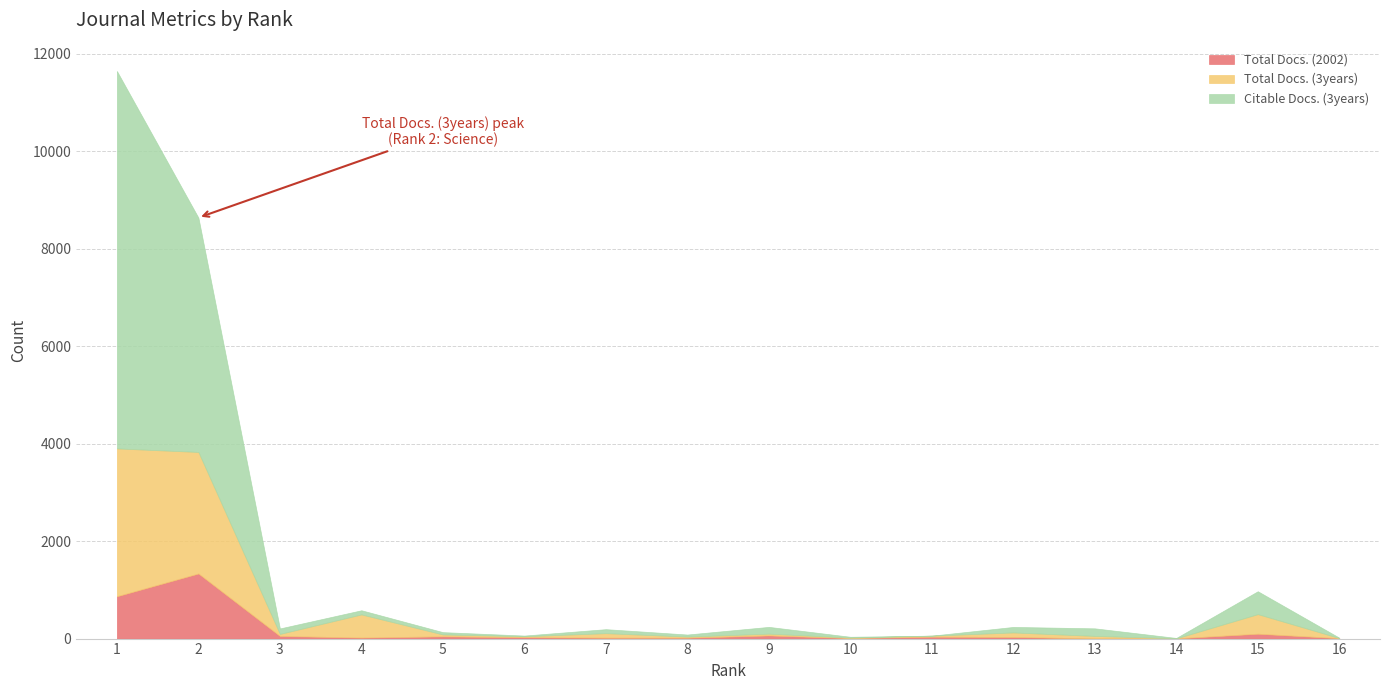

What is the total value across all series at 6?

62